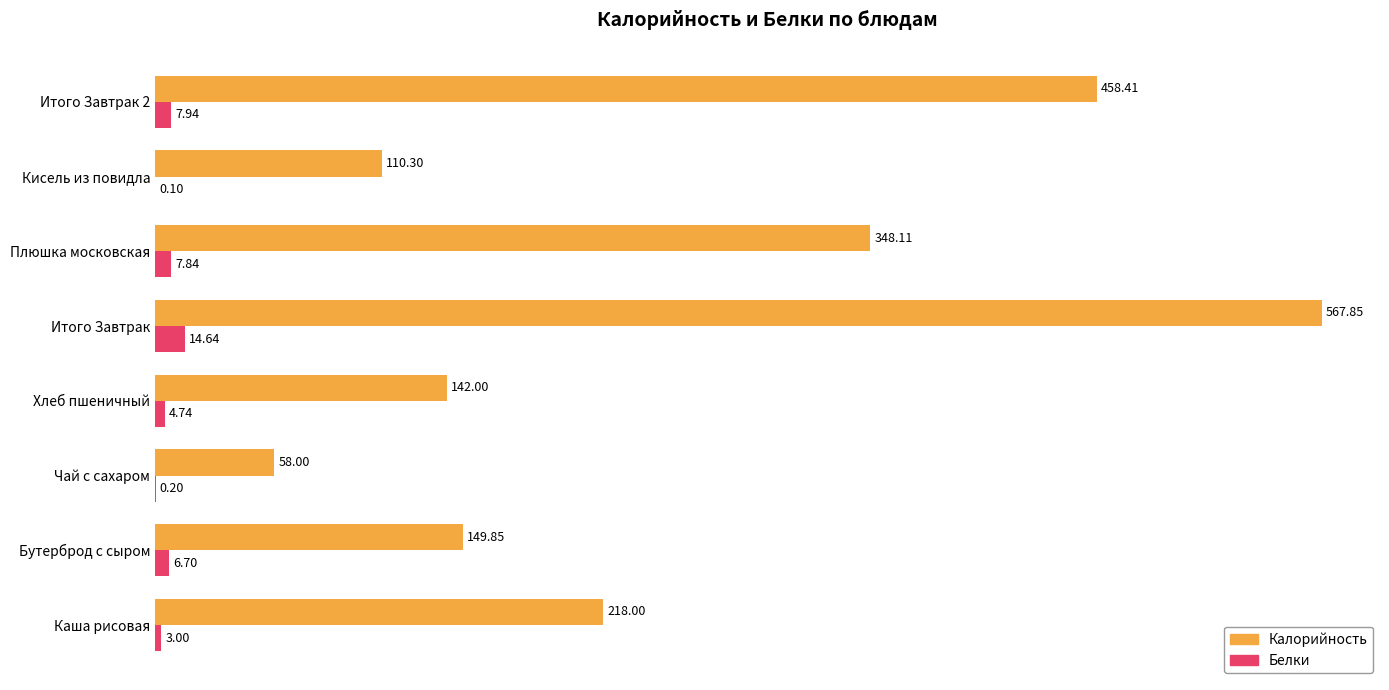

At which category is the sum across all series the highest?

Итого Завтрак